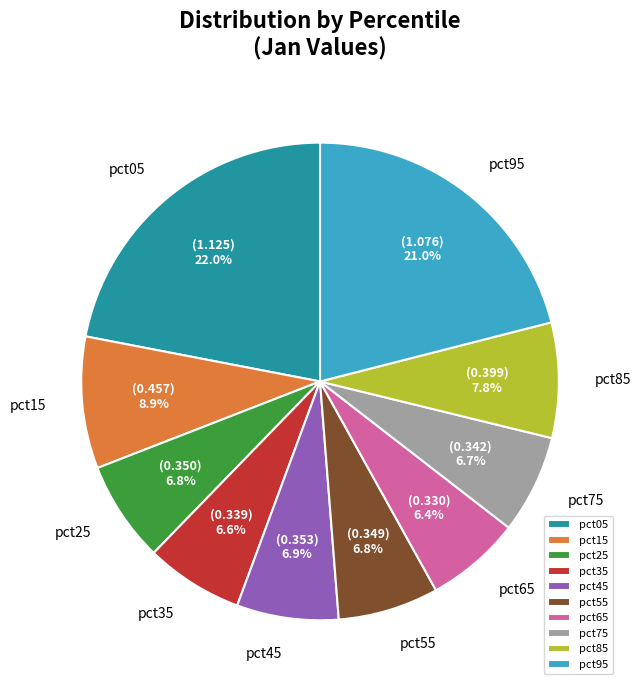

To the nearest percent, what portion does pct65 represent?

6%